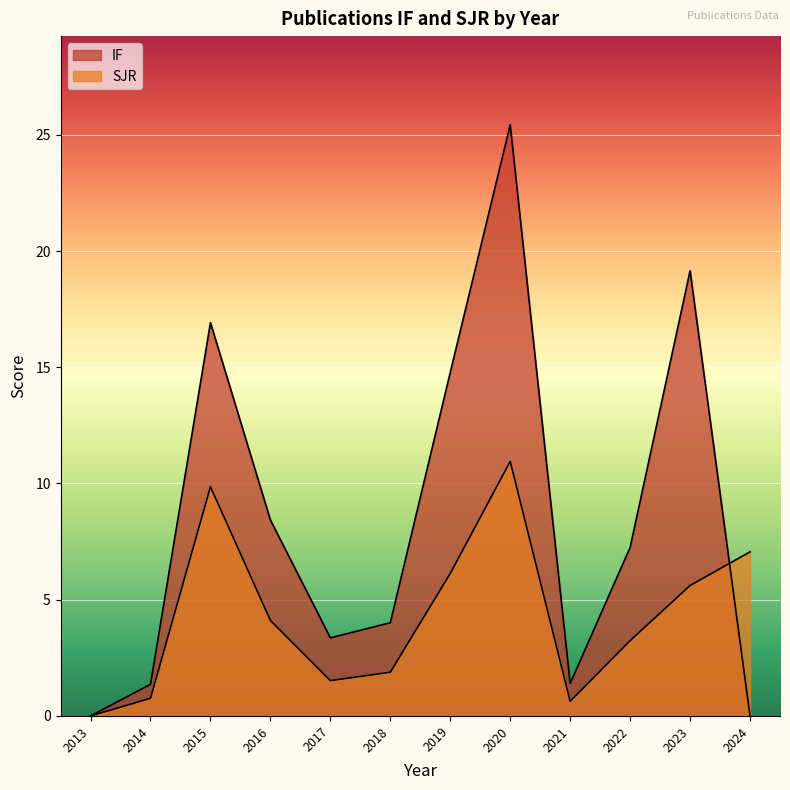

List the series in order of their overall mean, lowest first.

SJR, IF